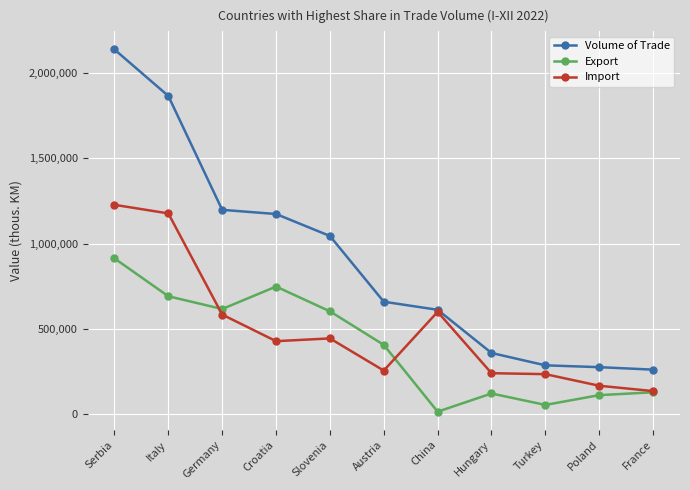

Which series has the largest range (max minus min)?

Volume of Trade